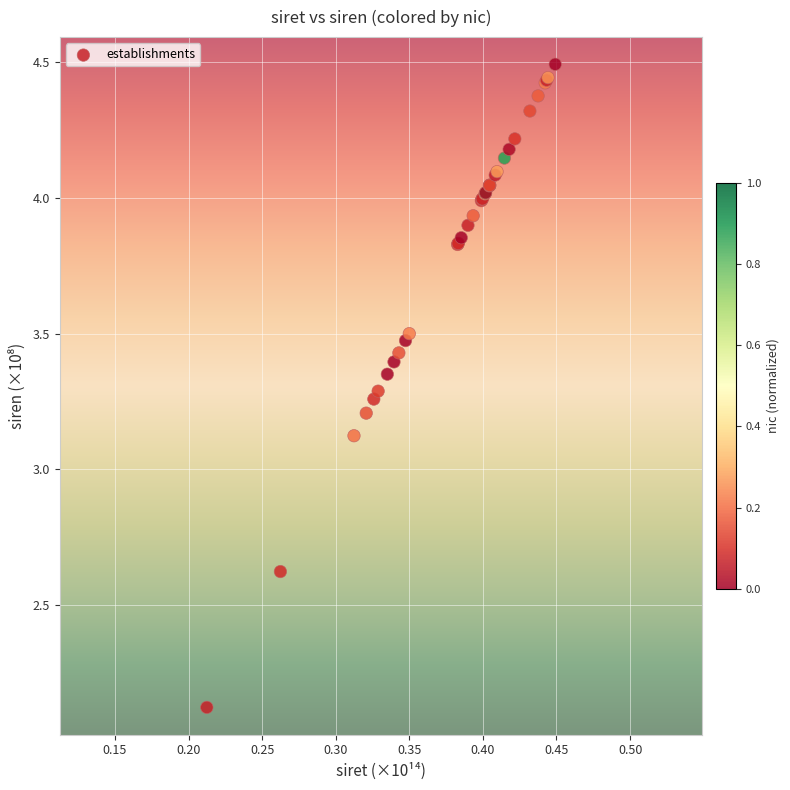

What Y value in the scatter plot is closest to 3?

3.1